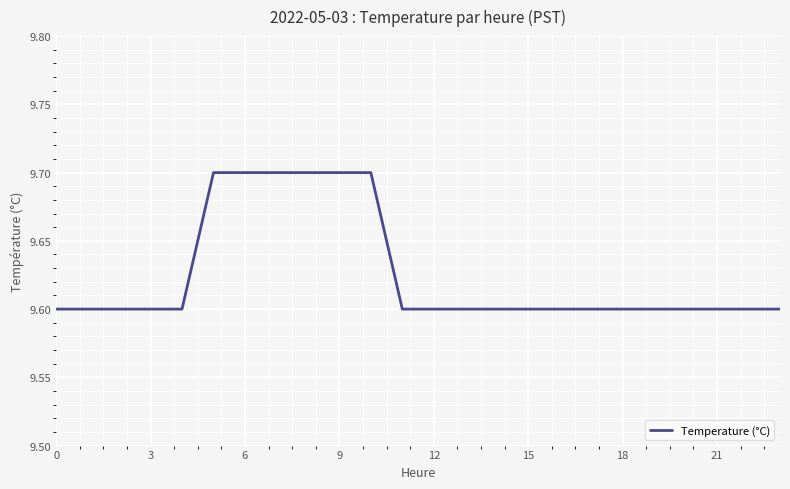

Reading left to right, what are all the values shown in this chart?

9.6	9.6	9.6	9.6	9.6	9.7	9.7	9.7	9.7	9.7	9.7	9.6	9.6	9.6	9.6	9.6	9.6	9.6	9.6	9.6	9.6	9.6	9.6	9.6